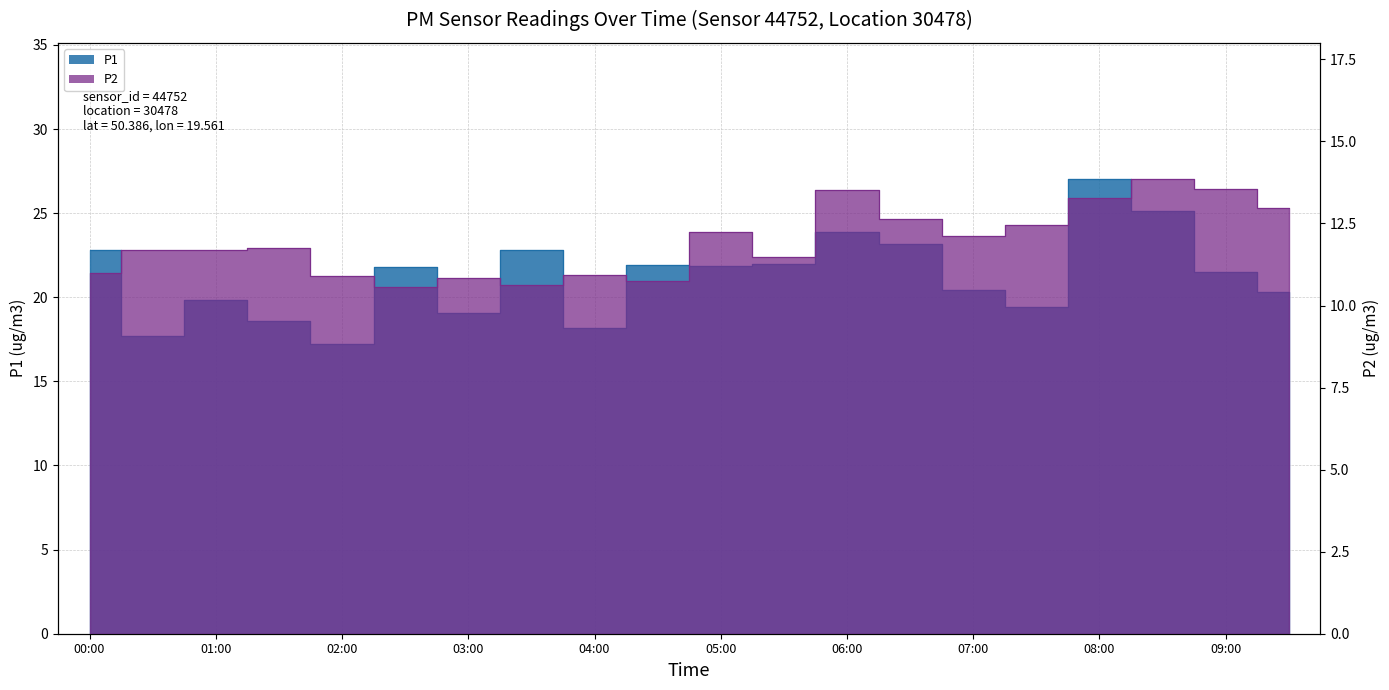

What is the total value across all series at 09:30?

33.3